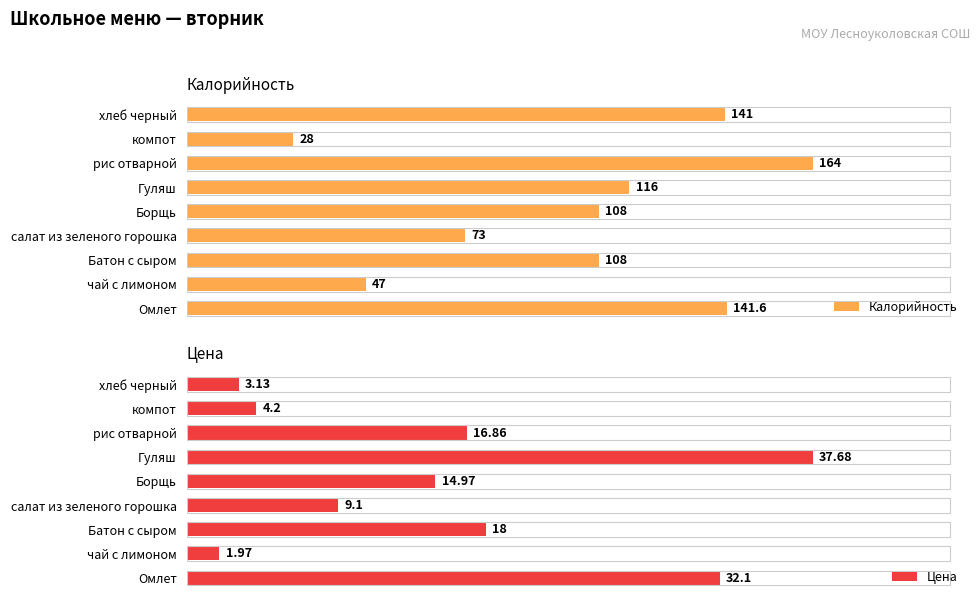

List the series in order of their peak value, lowest first.

Цена, Калорийность